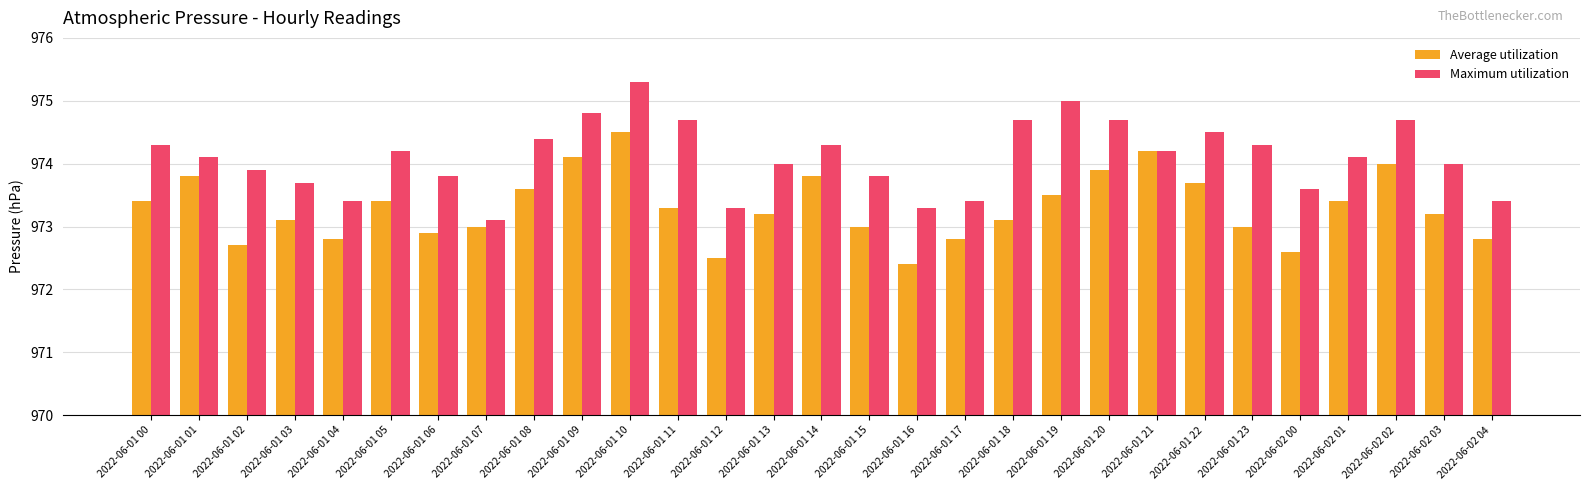

Reading left to right, list all the values displayed in this chart.

Average utilization: 2022-06-01 00=973.4	2022-06-01 01=973.8	2022-06-01 02=972.7	2022-06-01 03=973.1	2022-06-01 04=972.8	2022-06-01 05=973.4	2022-06-01 06=972.9	2022-06-01 07=973.0	2022-06-01 08=973.6	2022-06-01 09=974.1	2022-06-01 10=974.5	2022-06-01 11=973.3	2022-06-01 12=972.5	2022-06-01 13=973.2	2022-06-01 14=973.8	2022-06-01 15=973.0	2022-06-01 16=972.4	2022-06-01 17=972.8	2022-06-01 18=973.1	2022-06-01 19=973.5	2022-06-01 20=973.9	2022-06-01 21=974.2	2022-06-01 22=973.7	2022-06-01 23=973.0	2022-06-02 00=972.6	2022-06-02 01=973.4	2022-06-02 02=974.0	2022-06-02 03=973.2	2022-06-02 04=972.8
Maximum utilization: 2022-06-01 00=974.3	2022-06-01 01=974.1	2022-06-01 02=973.9	2022-06-01 03=973.7	2022-06-01 04=973.4	2022-06-01 05=974.2	2022-06-01 06=973.8	2022-06-01 07=973.1	2022-06-01 08=974.4	2022-06-01 09=974.8	2022-06-01 10=975.3	2022-06-01 11=974.7	2022-06-01 12=973.3	2022-06-01 13=974.0	2022-06-01 14=974.3	2022-06-01 15=973.8	2022-06-01 16=973.3	2022-06-01 17=973.4	2022-06-01 18=974.7	2022-06-01 19=975.0	2022-06-01 20=974.7	2022-06-01 21=974.2	2022-06-01 22=974.5	2022-06-01 23=974.3	2022-06-02 00=973.6	2022-06-02 01=974.1	2022-06-02 02=974.7	2022-06-02 03=974.0	2022-06-02 04=973.4